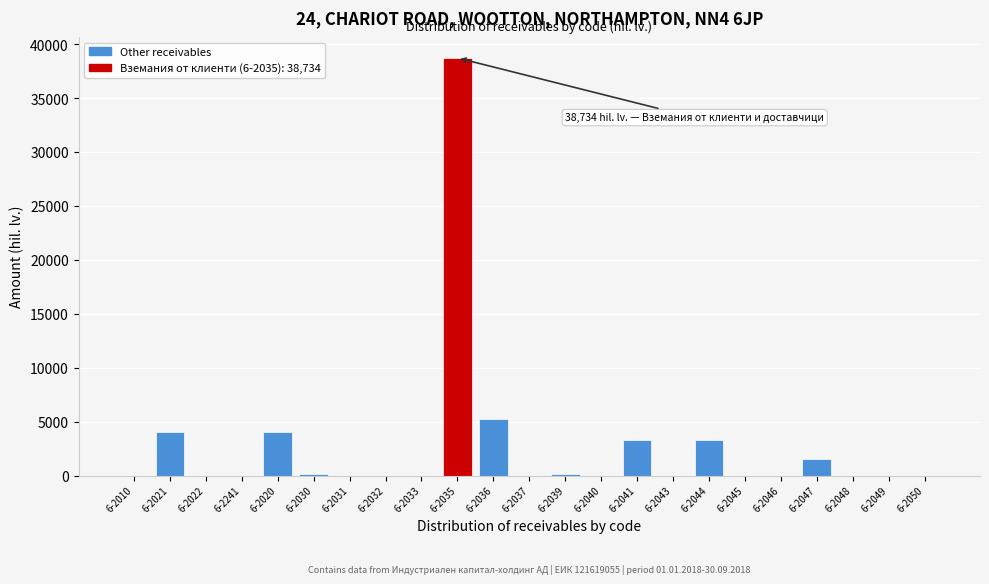

True or false: the data shows -25894 at 6-2022.

False